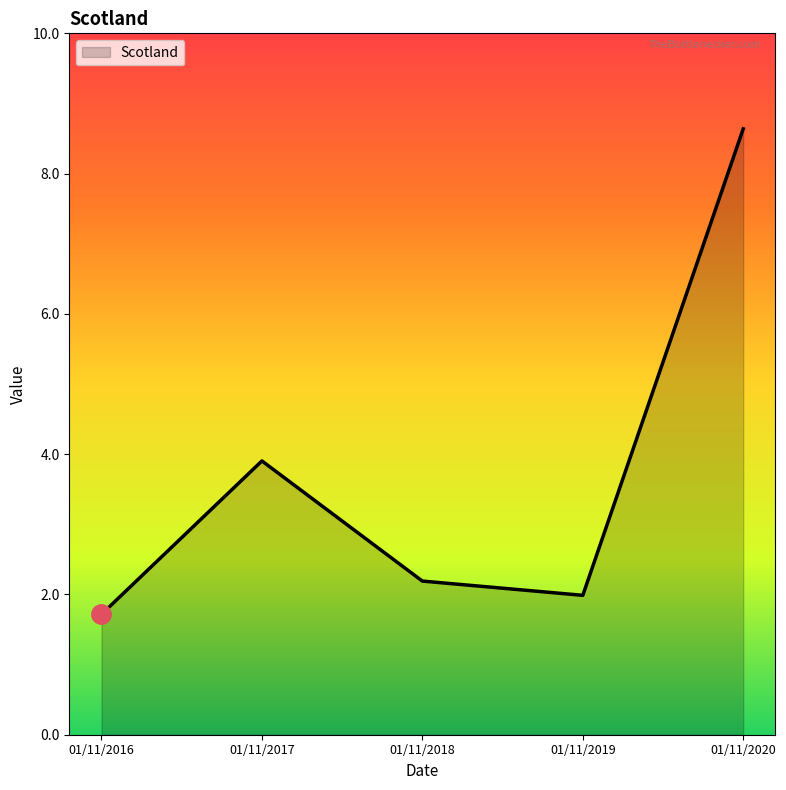

Reading left to right, list all the values displayed in this chart.

1.7	3.9	2.2	2.0	8.6